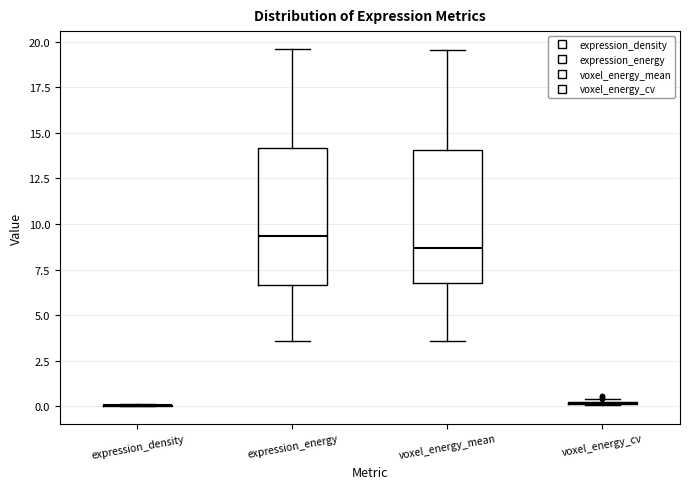

Reading left to right, read every box against the y-axis: the position of its median line, the range the box covers, and the ends of its whiskers. The values are not printed on the chart, so give them approximately, as read against the axis.

expression_density: box collapsed to a line at 0.0, whiskers 0.0 to 0.0
expression_energy: median 9.5, box 6.5 to 14.0, whiskers 3.5 to 19.5
voxel_energy_mean: median 8.5, box 6.5 to 14.0, whiskers 3.5 to 19.5
voxel_energy_cv: box collapsed to a line at 0.0, whiskers 0.0 to 0.5